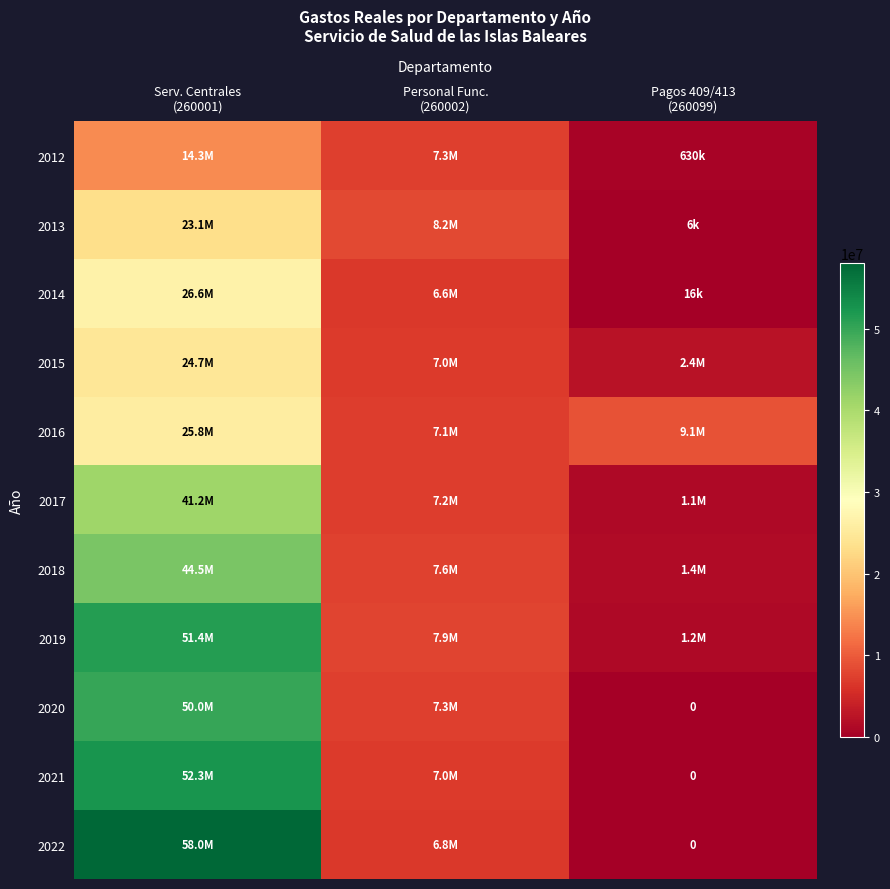

What is the difference between the maximum and minimum values in the 2012 series?

13716979.4